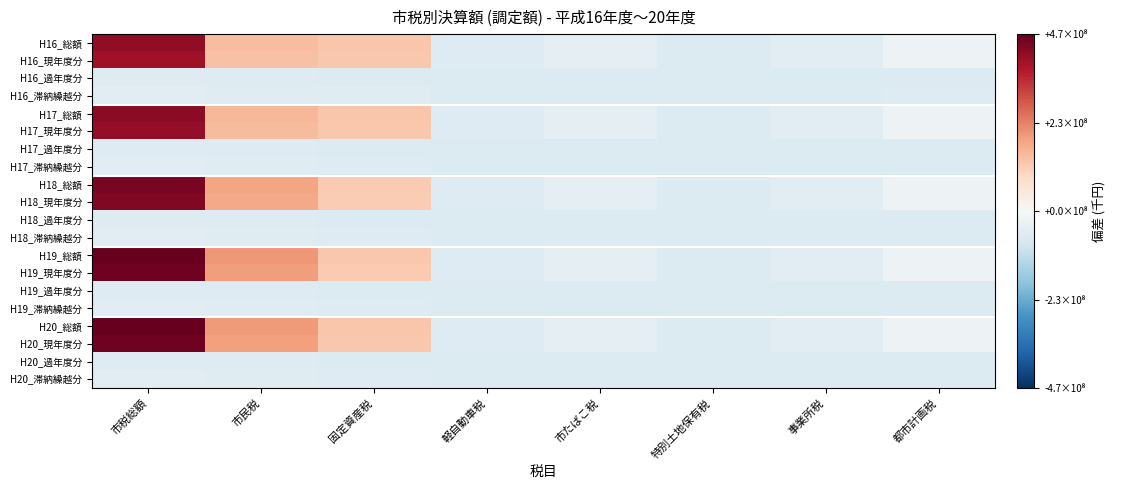

Reading left to right, transcribe all the data shown in this chart.

H16_総額: 市税総額=411565783.7	市民税=143311946.7	固定資産税=130178092.7	軽自動車税=-61782707.3	市たばこ税=-44866578.3	特別土地保有税=-62758798.3	事業所税=-48662551.3	都市計画税=-22446302.3
H16_現年度分: 市税総額=396146811.7	市民税=135327401.7	固定資産税=124490272.7	軽自動車税=-61828097.3	市たばこ税=-44866588.3	特別土地保有税=-63098780.3	事業所税=-48779140.3	都市計画税=-23690938.3
H16_過年度分: 市税総額=-60511930.3	市民税=-61107442.3	固定資産税=-62576285.3	軽自動車税=-63098414.3	市たばこ税=-63098770.3	特別土地保有税=-63098410.3	事業所税=-63038472.3	都市計画税=-63086817.3
H16_滞納繰越分: 市税総額=-50266658.3	市民税=-57105573.3	固定資産税=-57933455.3	軽自動車税=-63053756.3	市たばこ税=-63098780.3	特別土地保有税=-62759168.3	事業所税=-63042499.3	都市計画税=-61866107.3
H17_総額: 市税総額=422282774.7	市民税=154405617.7	固定資産税=130512033.7	軽自動車税=-61716254.3	市たばこ税=-45401630.3	特別土地保有税=-63086722.3	事業所税=-48533036.3	都市計画税=-22489915.3
H17_現年度分: 市税総額=408353621.7	市民税=146529928.7	固定資産税=125680469.7	軽自動車税=-61763292.3	市たばこ税=-45401630.3	特別土地保有税=-63098780.3	事業所税=-48610454.3	都市計画税=-23575301.3
H17_過年度分: 市税総額=-60375751.3	市民税=-60736357.3	固定資産税=-62797168.3	軽自動車税=-63098173.3	市たばこ税=-63098780.3	特別土地保有税=-63098780.3	事業所税=-63047057.3	都市計画税=-63092116.3
H17_滞納繰越分: 市税総額=-51892656.3	市民税=-57585514.3	固定資産税=-58568828.3	軽自動車税=-63052349.3	市たばこ税=-63098780.3	特別土地保有税=-63086722.3	事業所税=-63073085.3	都市計画税=-62020058.3
H18_総額: 市税総額=443177416.7	市民税=183274953.7	固定資産税=123579217.7	軽自動車税=-61644596.3	市たばこ税=-45057572.3	特別土地保有税=-63088514.3	事業所税=-48449919.3	都市計画税=-24028834.3
H18_現年度分: 市税総額=430022446.7	市民税=175419438.7	固定資産税=119366214.7	軽自動車税=-61691712.3	市たばこ税=-45057572.3	特別土地保有税=-63098780.3	事業所税=-48527443.3	都市計画税=-24980380.3
H18_過年度分: 市税総額=-60217529.3	市民税=-60530033.3	固定資産税=-62841677.3	軽自動車税=-63098459.3	市たばこ税=-63098780.3	特別土地保有税=-63096315.3	事業所税=-63050658.3	都市計画税=-63094287.3
H18_滞納繰越分: 市税総額=-52825061.3	市民税=-57812012.3	固定資産税=-59142880.3	軽自動車税=-63051985.3	市たばこ税=-63098780.3	特別土地保有税=-63090979.3	事業所税=-63069378.3	都市計画税=-62151727.3
H19_総額: 市税総額=465385001.7	市民税=201230969.7	固定資産税=126839385.7	軽自動車税=-61554312.3	市たばこ税=-45323811.3	特別土地保有税=-63093280.3	事業所税=-47920101.3	都市計画税=-23386530.3
H19_現年度分: 市税総額=452811016.7	市民税=193442877.7	固定資産税=123039235.7	軽自動車税=-61606923.3	市たばこ税=-45323952.3	特別土地保有税=-63098780.3	事業所税=-48015079.3	都市計画税=-24219043.3
H19_過年度分: 市税総額=-60378344.3	市民税=-60775682.3	固定資産税=-62775199.3	軽自動車税=-63098394.3	市たばこ税=-63098724.3	特別土地保有税=-63097739.3	事業所税=-63031035.3	都市計画税=-63094251.3
H19_滞納繰越分: 市税総額=-53245231.3	市民税=-57633786.3	固定資産税=-59622211.3	軽自動車税=-63046555.3	市たばこ税=-63098695.3	特別土地保有税=-63094321.3	事業所税=-63071547.3	都市計画税=-62270796.3
H20_総額: 市税総額=466046334.7	市民税=199307622.7	固定資産税=129734480.7	軽自動車税=-61477912.3	市たばこ税=-46645402.3	特別土地保有税=-63097252.3	事業所税=-47634081.3	都市計画税=-22733802.3
H20_現年度分: 市税総額=453039128.7	市民税=190811350.7	固定資産税=126144368.7	軽自動車税=-61538590.3	市たばこ税=-46645402.3	特別土地保有税=-63098780.3	事業所税=-47742965.3	都市計画税=-23483534.3
H20_過年度分: 市税総額=-60459164.3	市民税=-60878470.3	固定資産税=-62769150.3	軽自動車税=-63098274.3	市たばこ税=-63098780.3	特別土地保有税=-63098780.3	事業所税=-63013269.3	都市計画税=-63095121.3
H20_滞納繰越分: 市税総額=-52731190.3	市民税=-56822818.3	固定資産税=-59838298.3	軽自動車税=-63038608.3	市たばこ税=-63098780.3	特別土地保有税=-63097252.3	事業所税=-63075407.3	都市計画税=-62352707.3